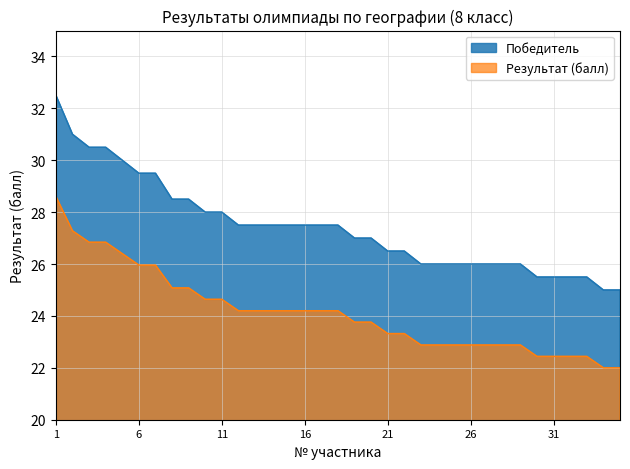

Which has a higher value, 28 or 32?

28